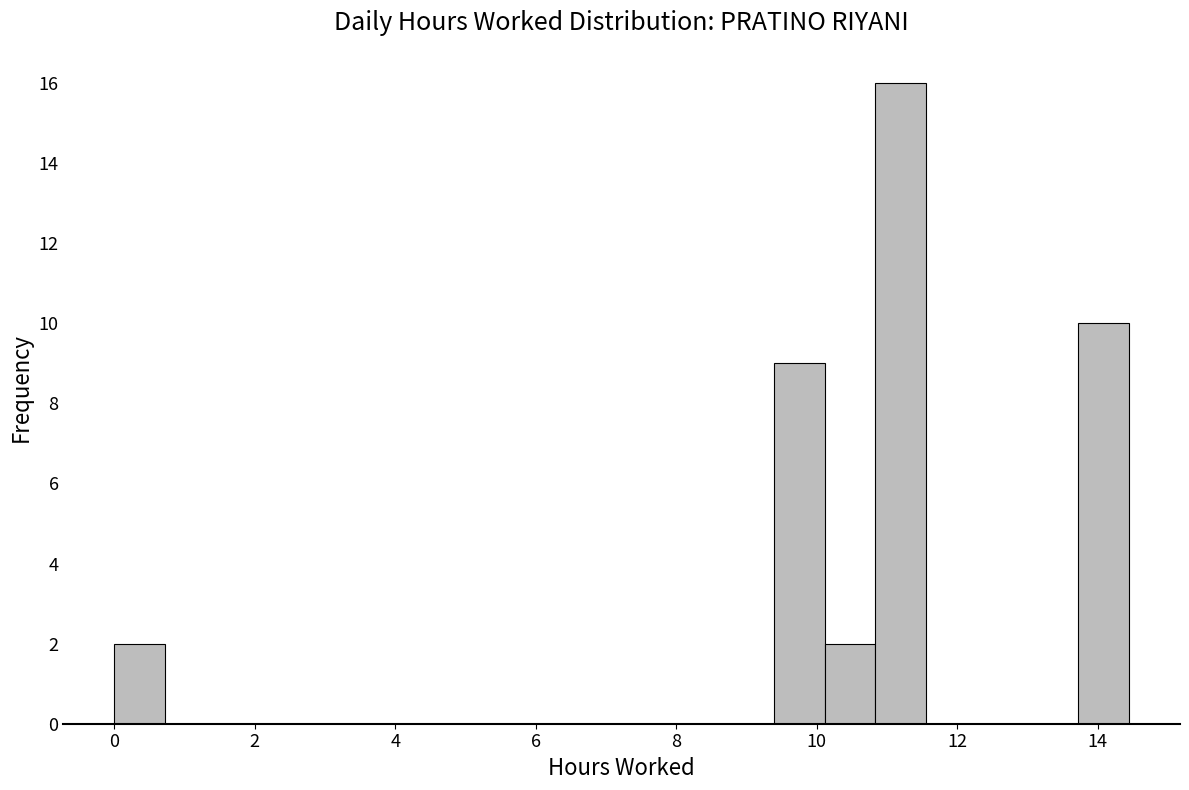

Around what value on the x-axis is the tallest bar? Give the approximate position of its centre, as read against the axis.

11.2